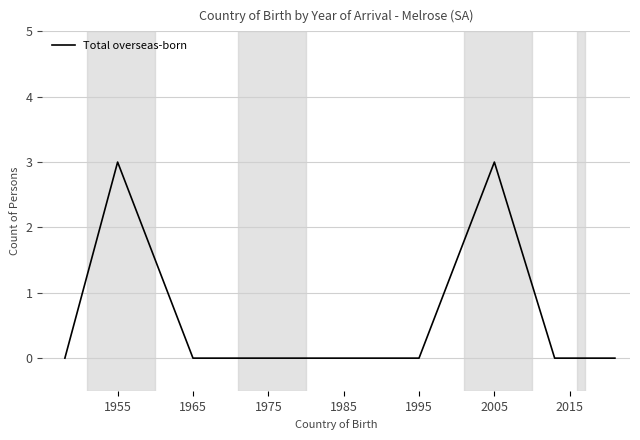

What is the greatest value displayed?

3